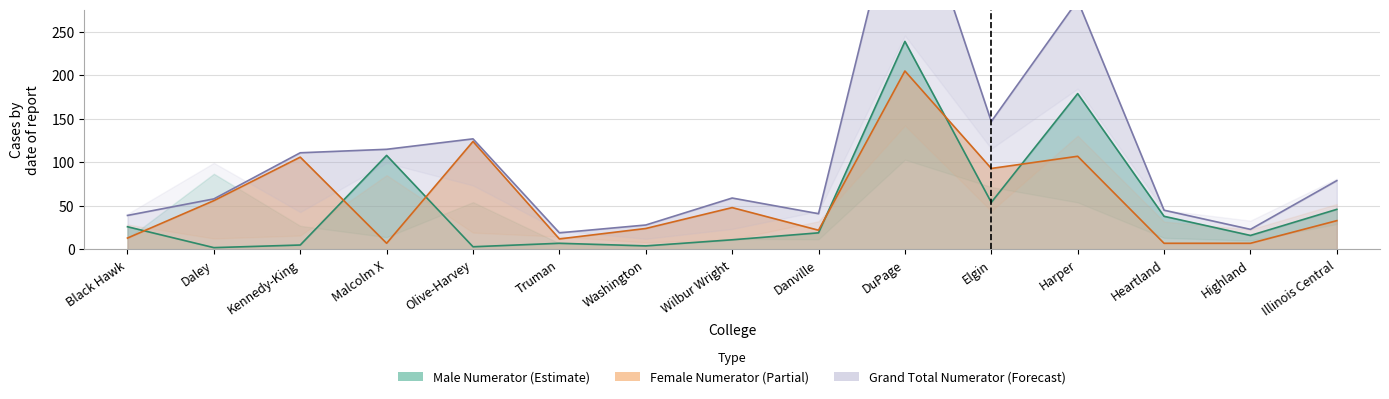

What position from the left is Daley?

2